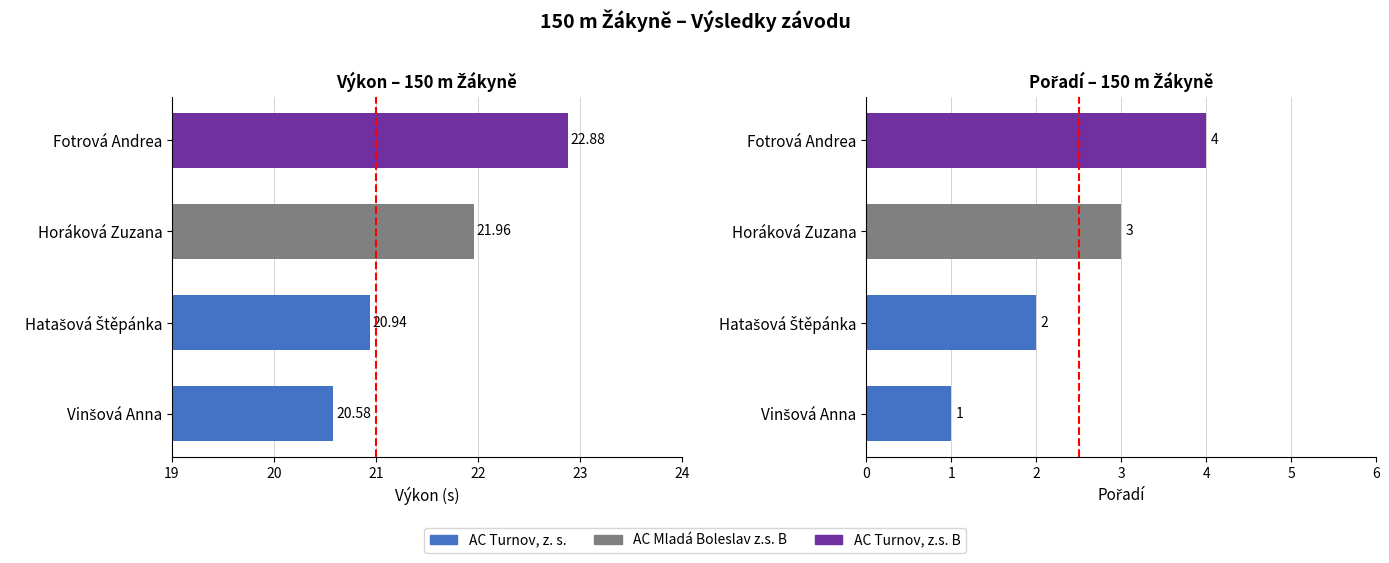

Which has a higher value, Hatašová Štěpánka or Horáková Zuzana?

Horáková Zuzana